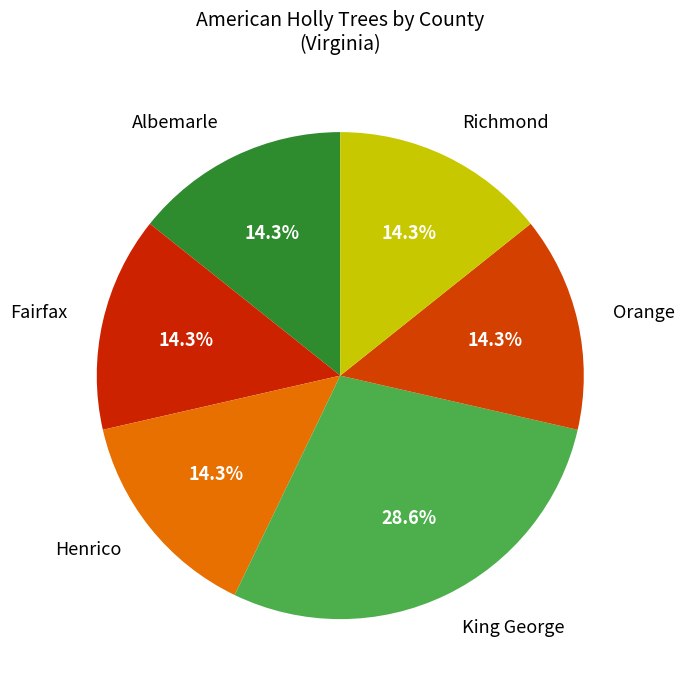

How many slices are in this pie chart?

6